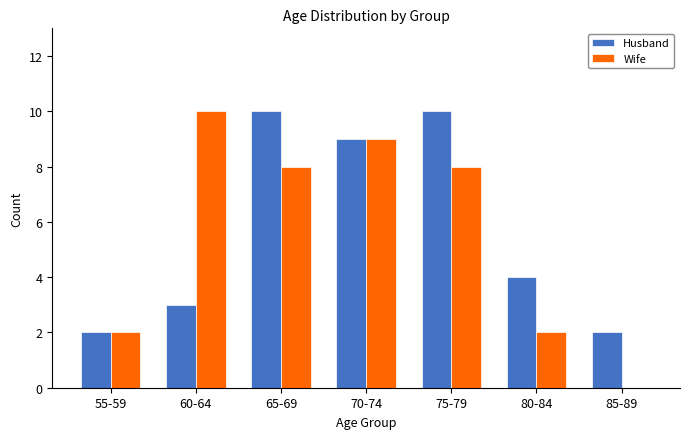

Reading left to right, what are all the values shown in this chart?

Husband: 2	3	10	9	10	4	2
Wife: 2	10	8	9	8	2	0